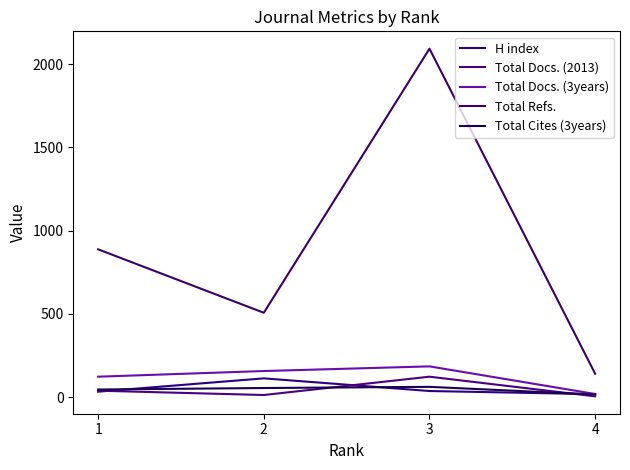

Rank the series at 4 from highest to lowest value.

Total Refs., Total Docs. (3years), H index, Total Cites (3years), Total Docs. (2013)